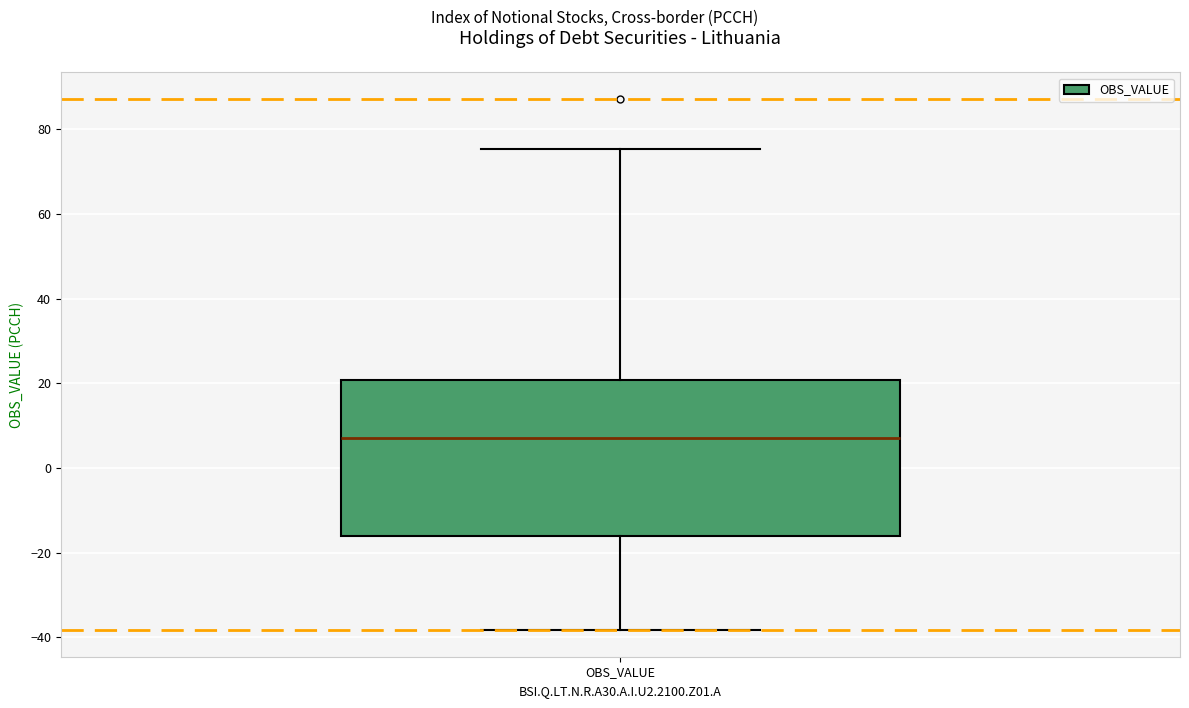

Where is the lower edge of the box for OBS_VALUE on the y-axis? The values are not printed on the chart, so give them approximately, as read against the axis.

-16